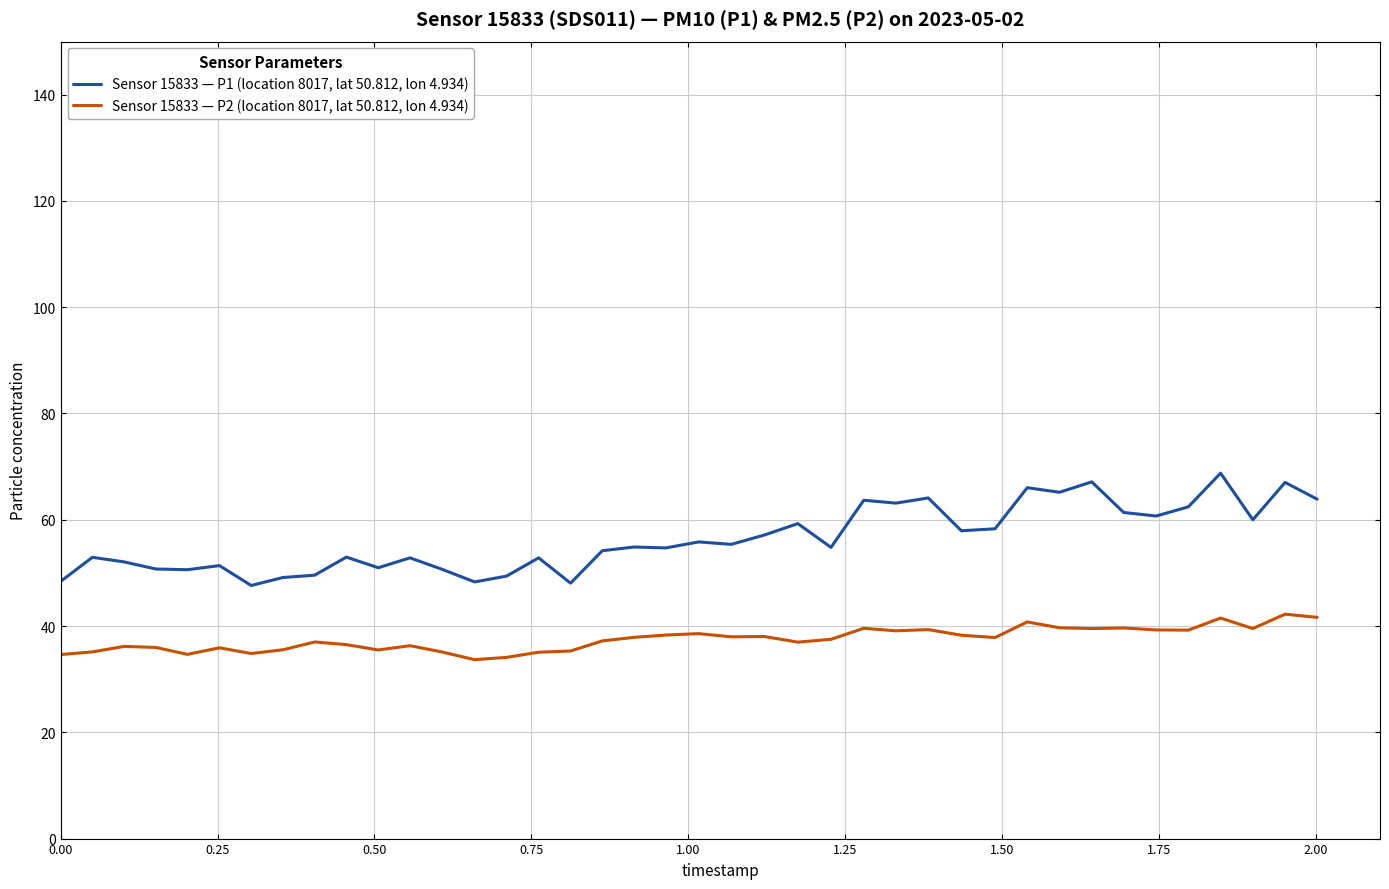

What is the difference between the maximum and minimum values in the Sensor 15833 — P1 (location 8017, lat 50.812, lon 4.934) series?

21.1